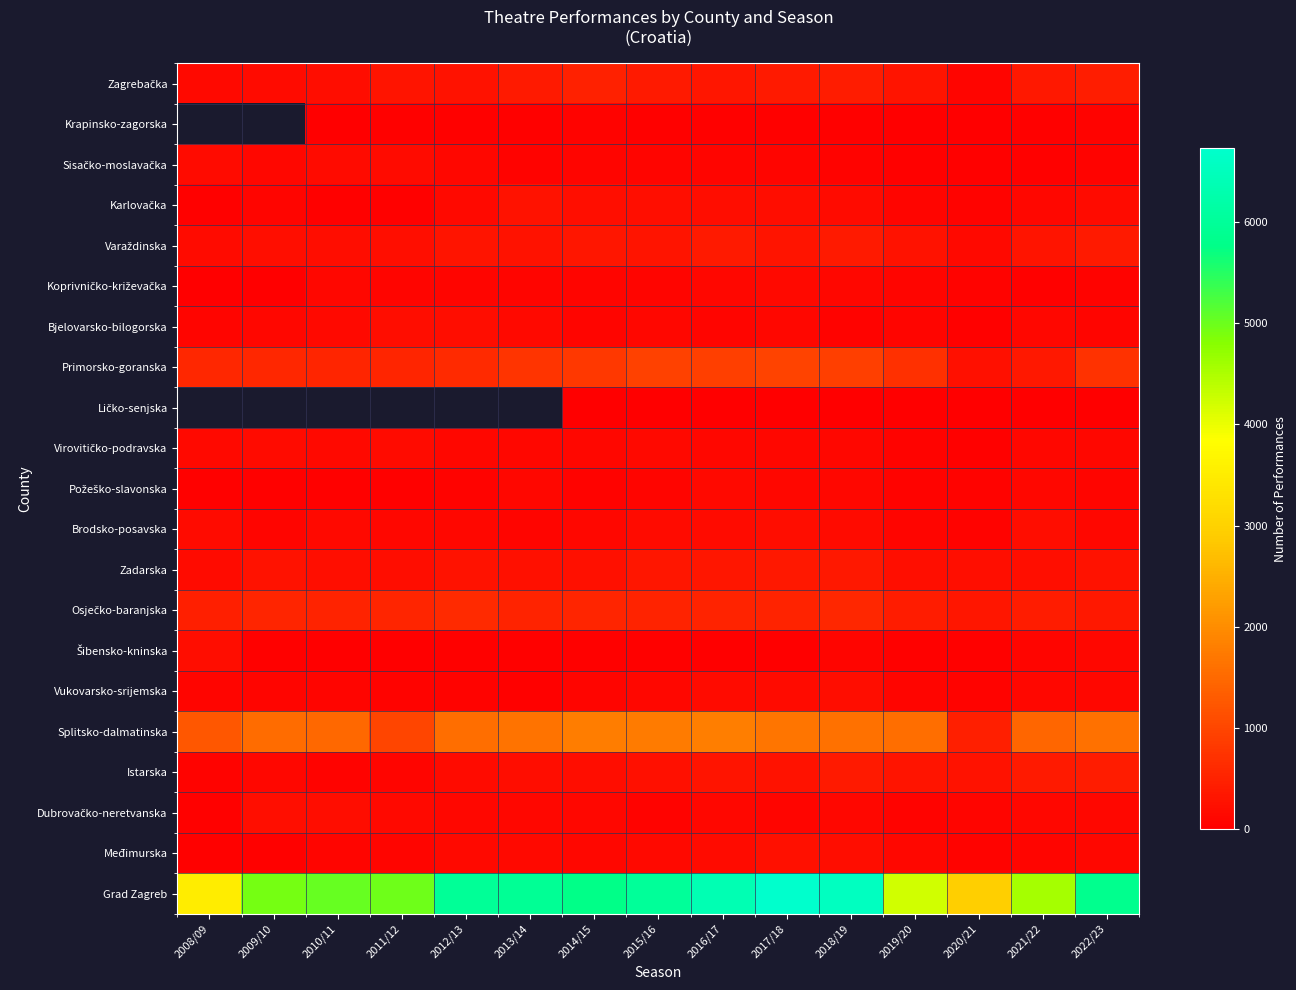

How many categories are shown in the chart?

15